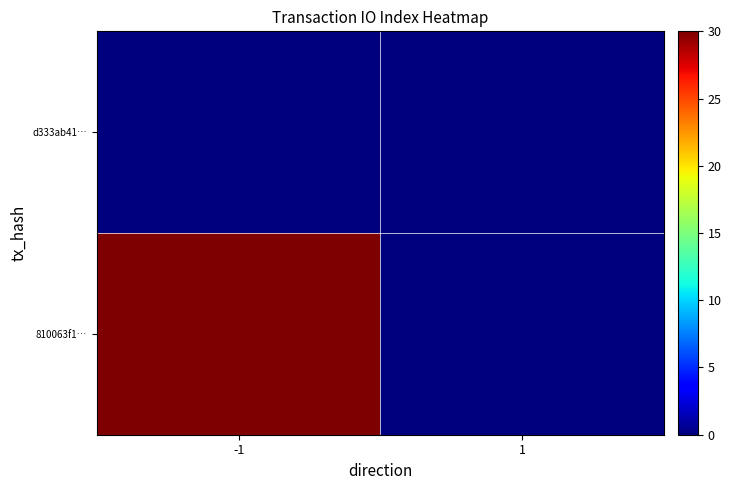

Rank the series by their average value, from highest to lowest.

810063f1…, d333ab41…